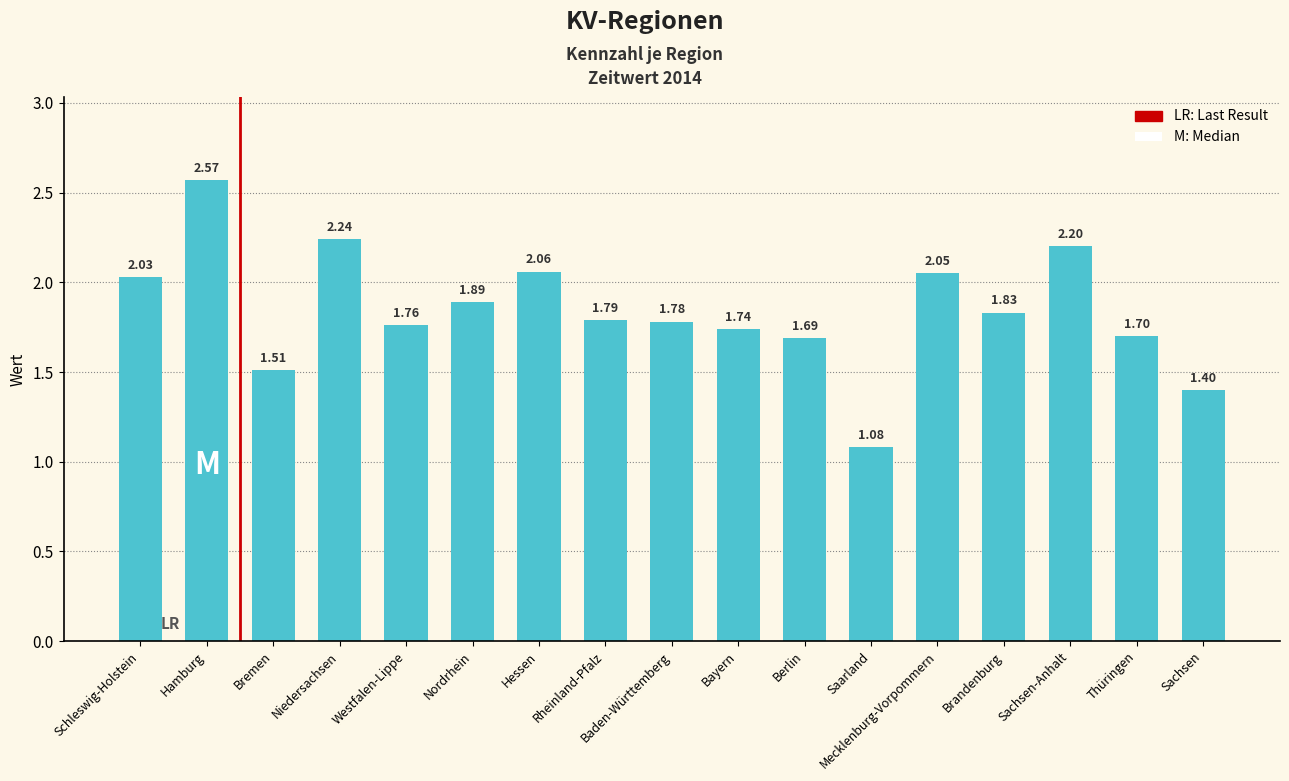

Rank the categories by value from highest to lowest.

Hamburg, Niedersachsen, Sachsen-Anhalt, Hessen, Mecklenburg-Vorpommern, Schleswig-Holstein, Nordrhein, Brandenburg, Rheinland-Pfalz, Baden-Württemberg, Westfalen-Lippe, Bayern, Thüringen, Berlin, Bremen, Sachsen, Saarland